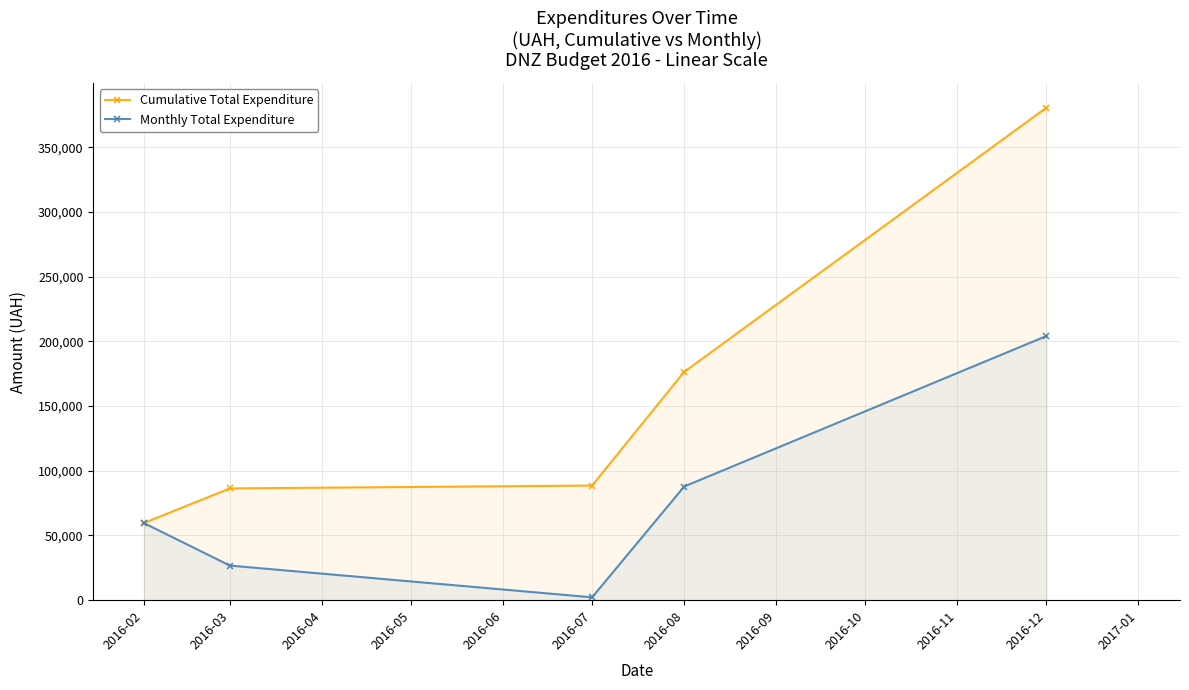

What is the value of the Cumulative Total Expenditure point at the 4th from the left?

176434.8